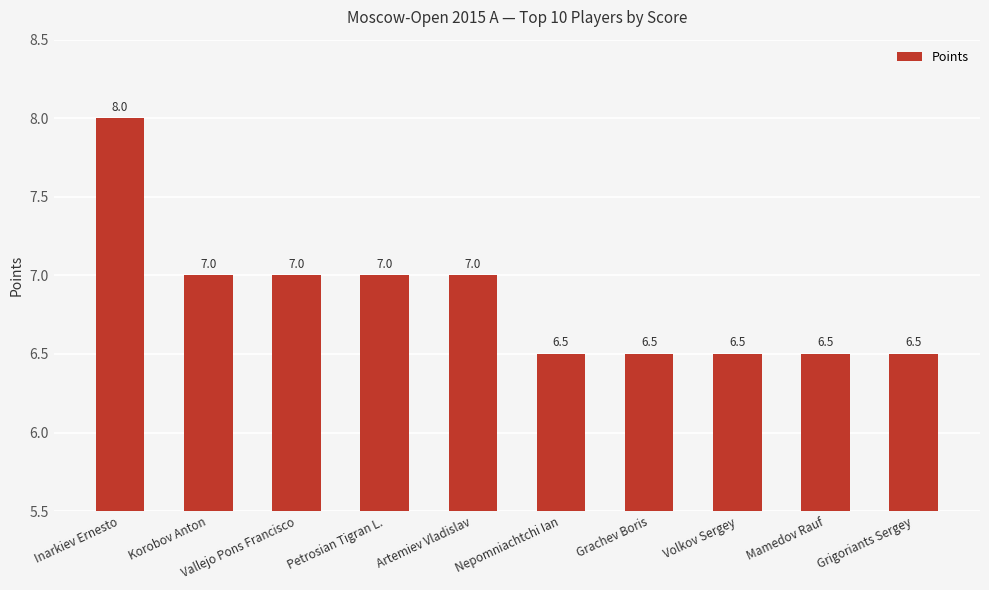

Where does the data first go above 7?

Inarkiev Ernesto